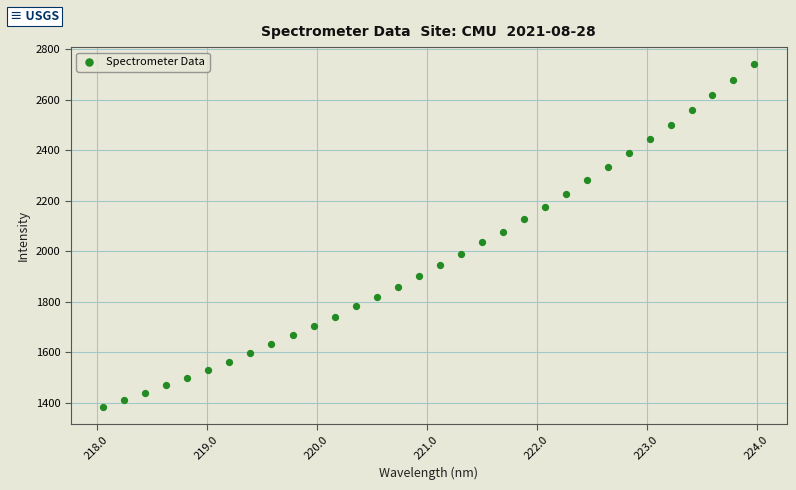

What is the range of X values (max minus min)?

5.9